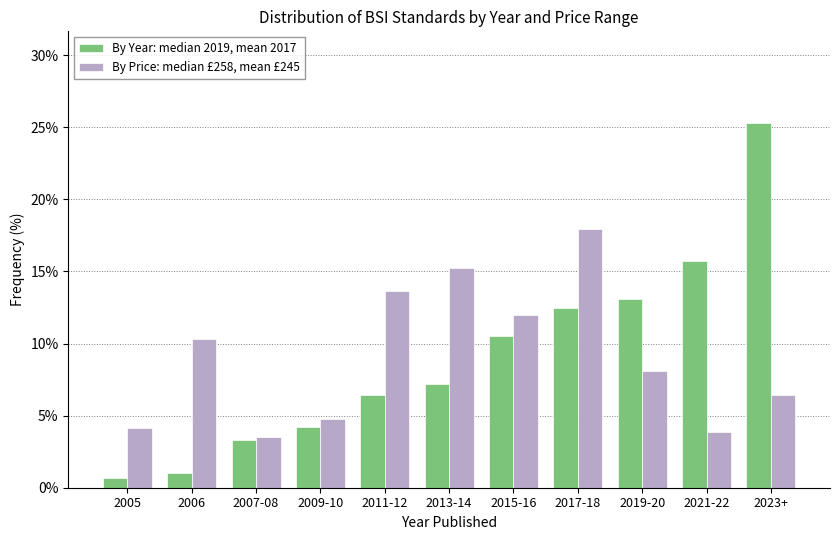

Reading right to left, transcribe all the data shown in this chart.

By Year: median 2019, mean 2017: 2023+=25.3	2021-22=15.7	2019-20=13.1	2017-18=12.5	2015-16=10.5	2013-14=7.2	2011-12=6.4	2009-10=4.2	2007-08=3.3	2006=1.0	2005=0.7
By Price: median £258, mean £245: 2023+=6.5	2021-22=3.9	2019-20=8.1	2017-18=18.0	2015-16=12.0	2013-14=15.2	2011-12=13.6	2009-10=4.8	2007-08=3.5	2006=10.3	2005=4.1